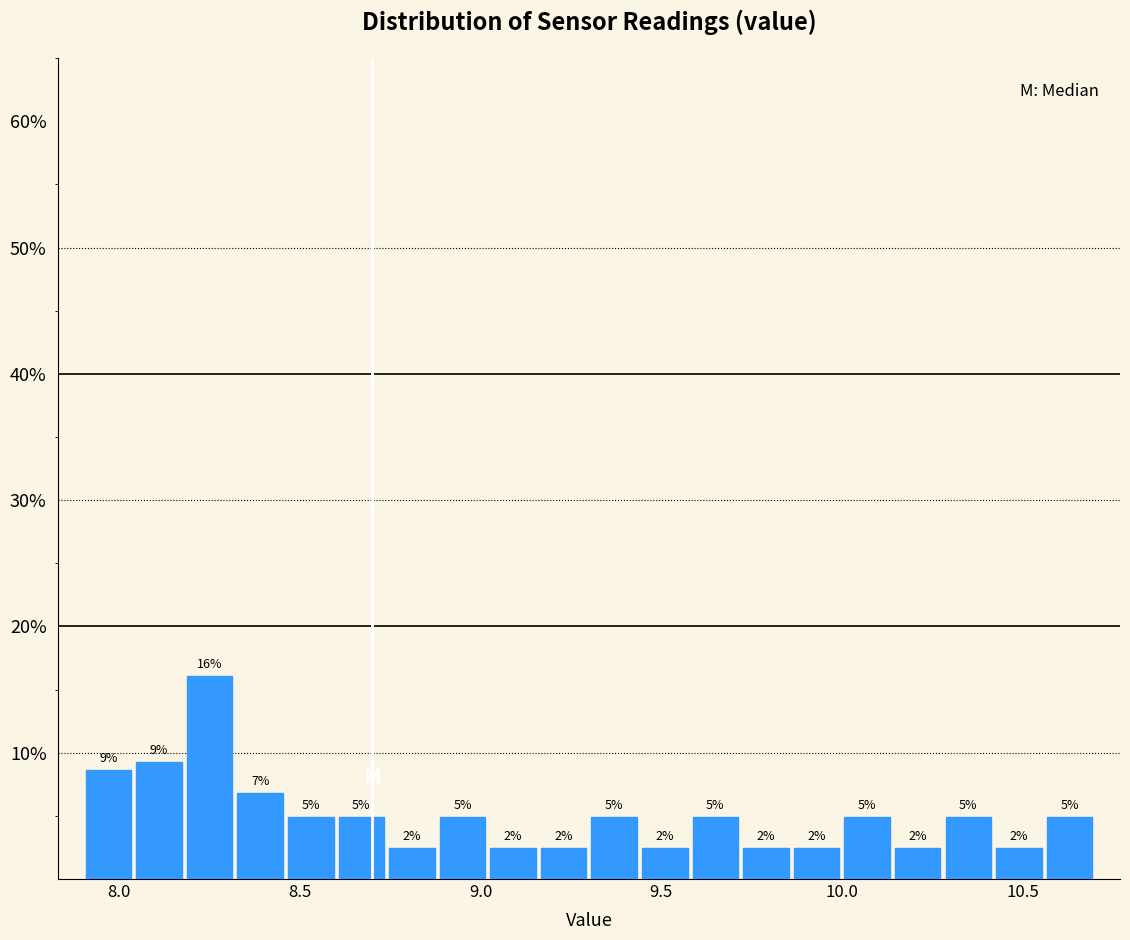

Around what value on the x-axis is the tallest bar? Give the approximate position of its centre, as read against the axis.

8.25